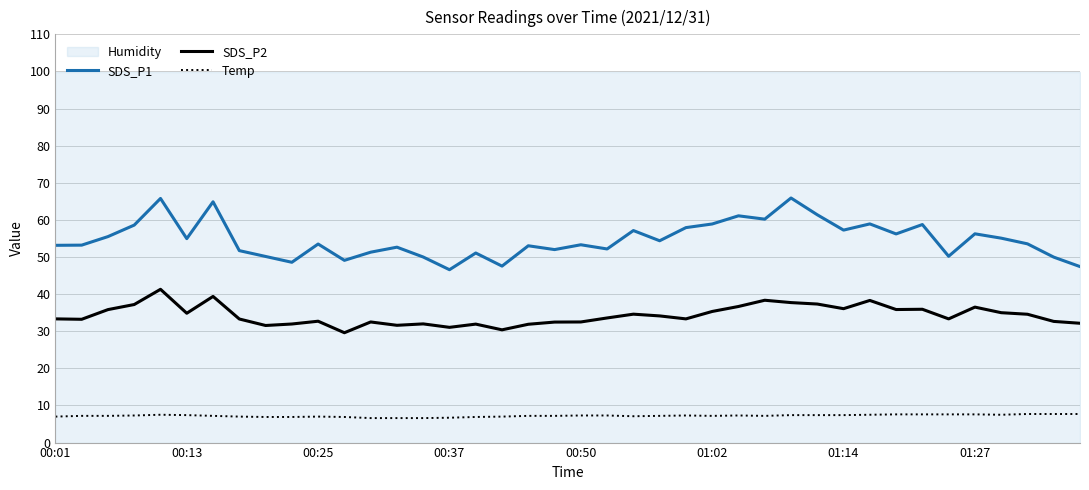

How many lines are shown in the chart?

3